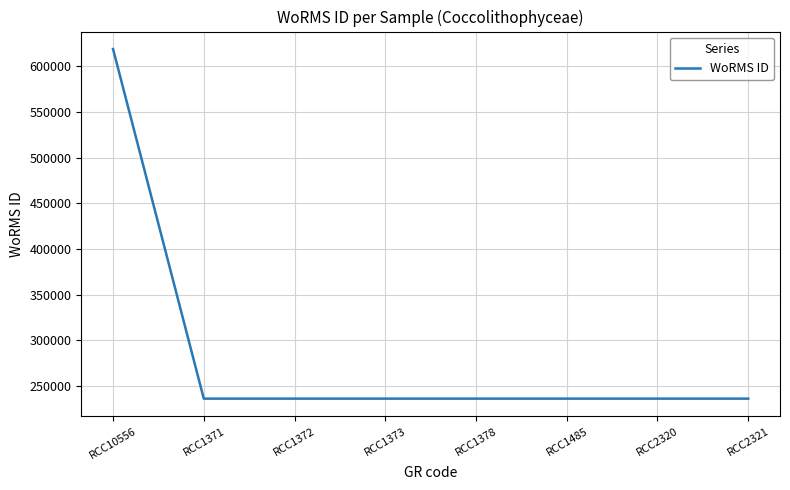

How many lines are shown in the chart?

1